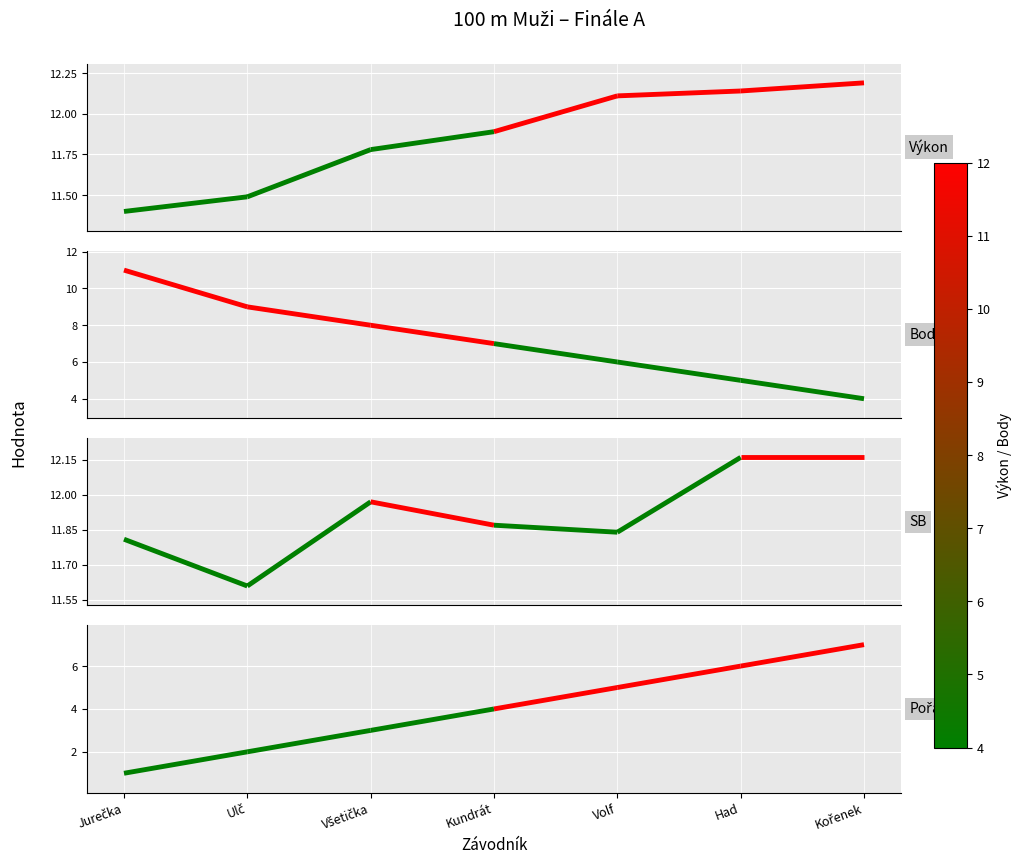

Which series has the largest total across all categories?

SB